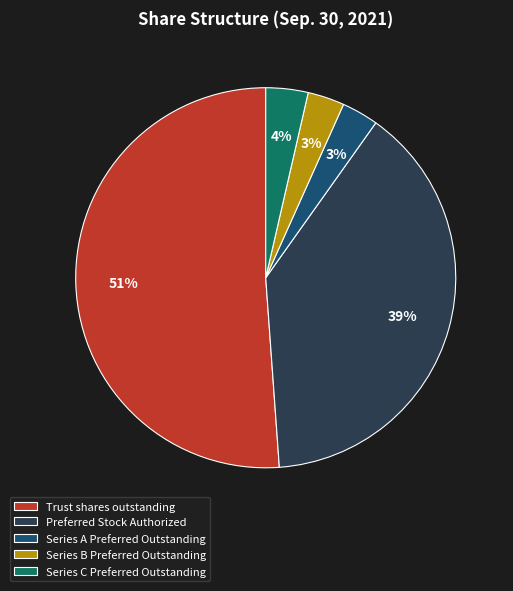

Count the number of slices in the pie.

5